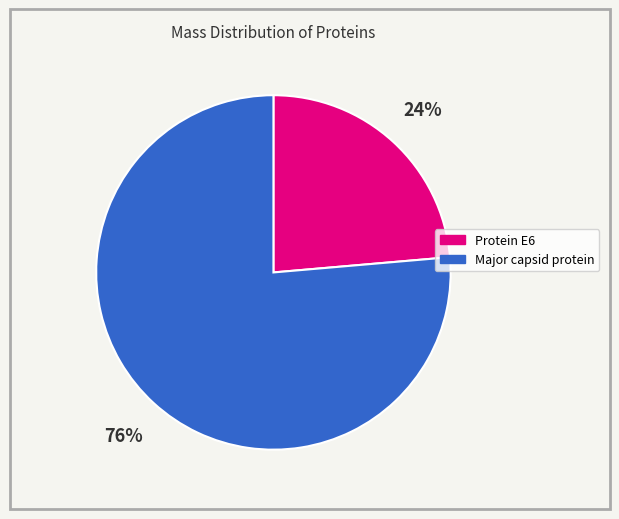

To the nearest percent, what percentage of the pie is Protein E6?

24%